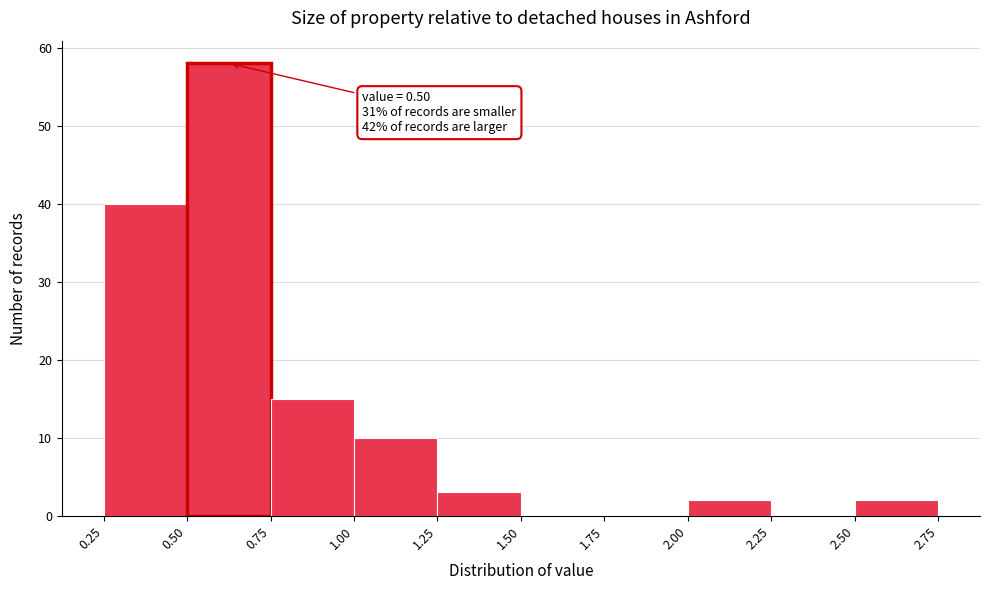

Over which range of the x-axis is the bar tallest?

0.50 to 0.75